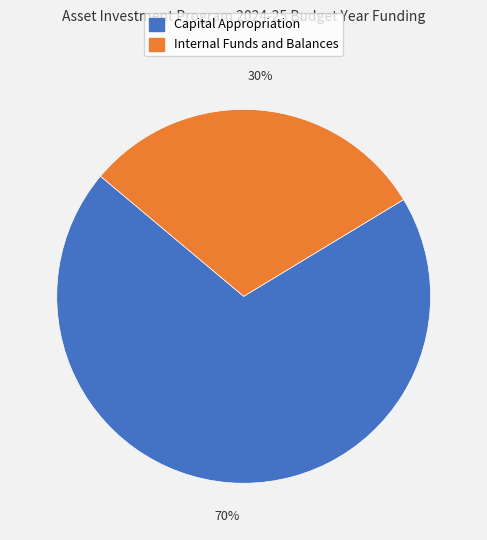

To the nearest percent, what is the difference between the largest and smallest slice percentages?

40%